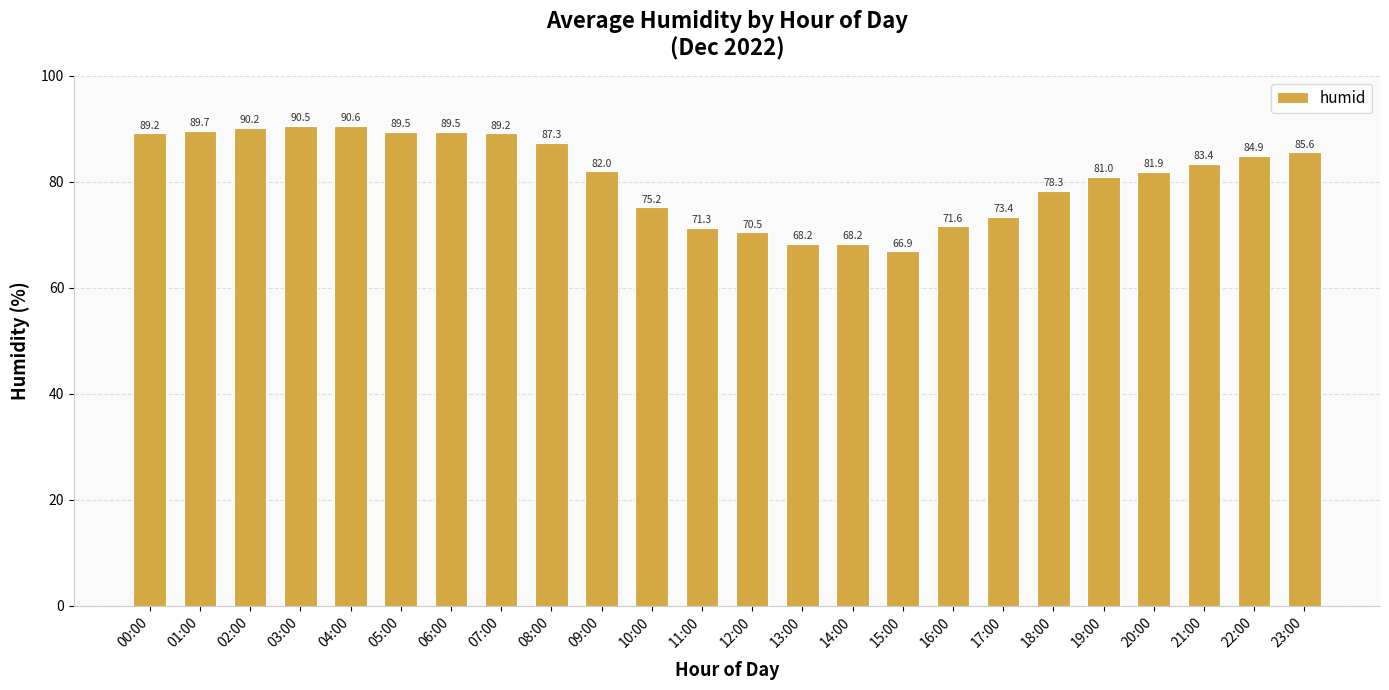

Where is the data nearest to the value 78?

18:00